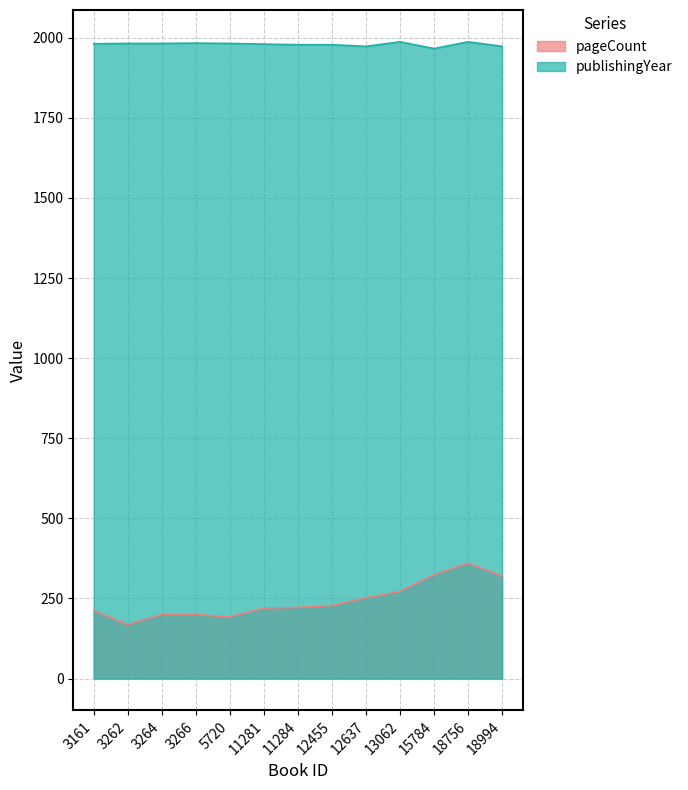

Rank the series by their average value, from lowest to highest.

pageCount, publishingYear